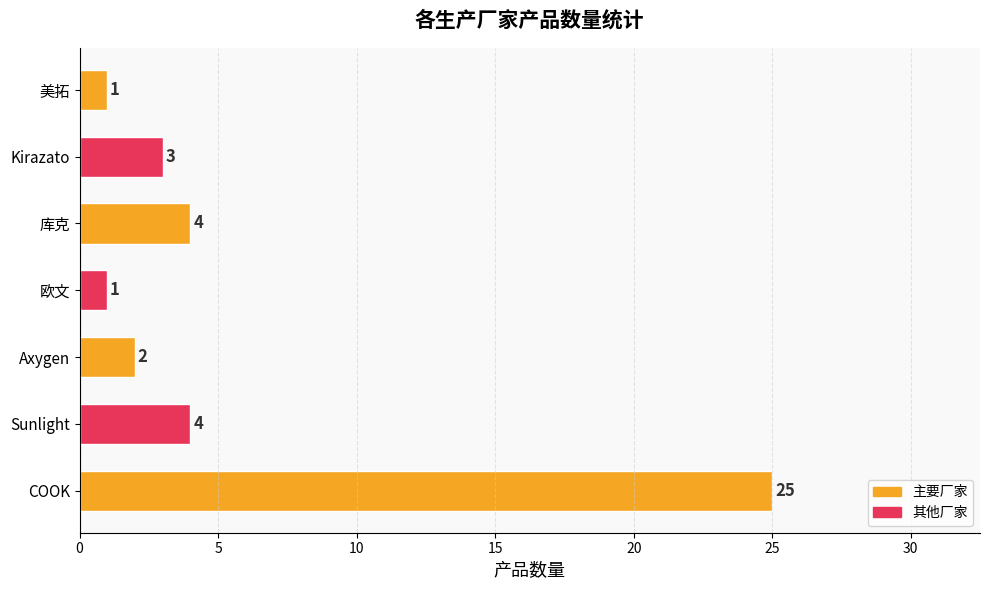

Reading bottom to top, transcribe all the data shown in this chart.

COOK=25	Sunlight=4	Axygen=2	欧文=1	库克=4	Kirazato=3	美拓=1